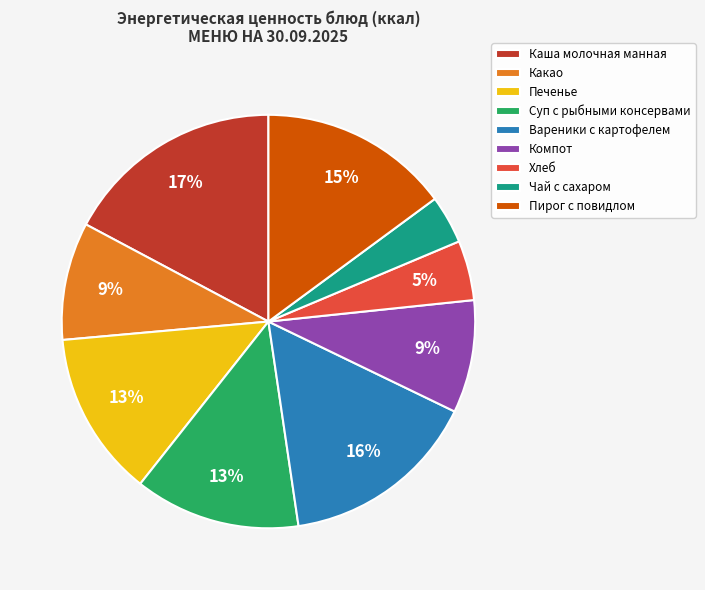

Does Какао represent more than half of the total?

No